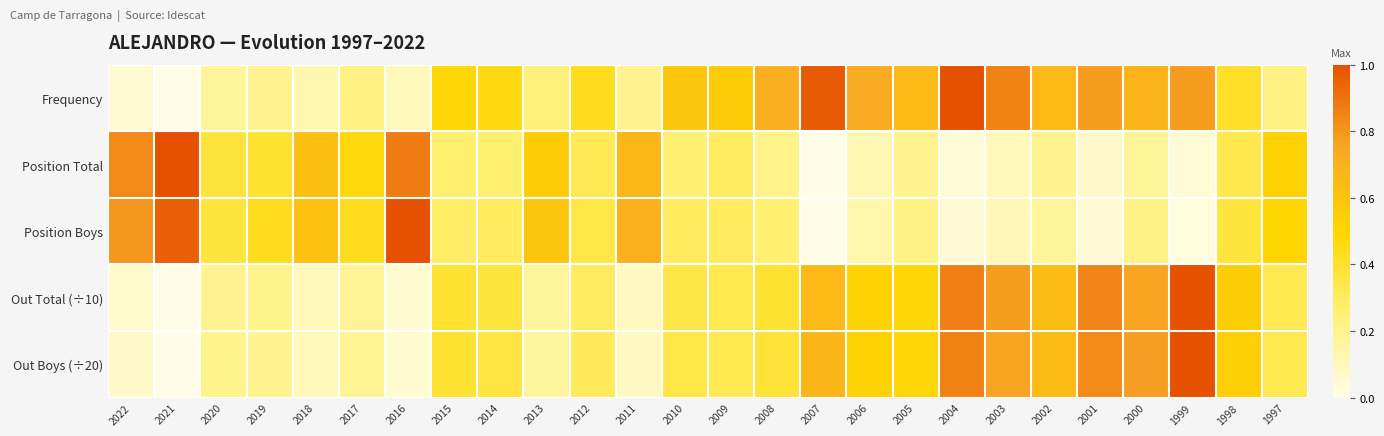

Rank the series by their maximum value, from lowest to highest.

Frequency, Position Total, Position Boys, Out Total (÷10), Out Boys (÷20)